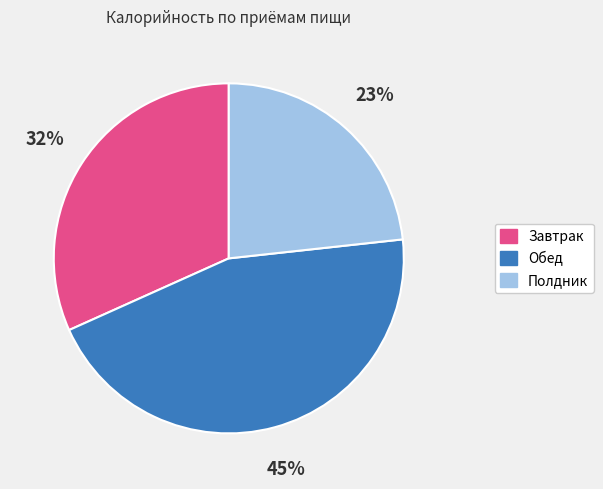

To the nearest percent, what portion does Обед represent?

45%